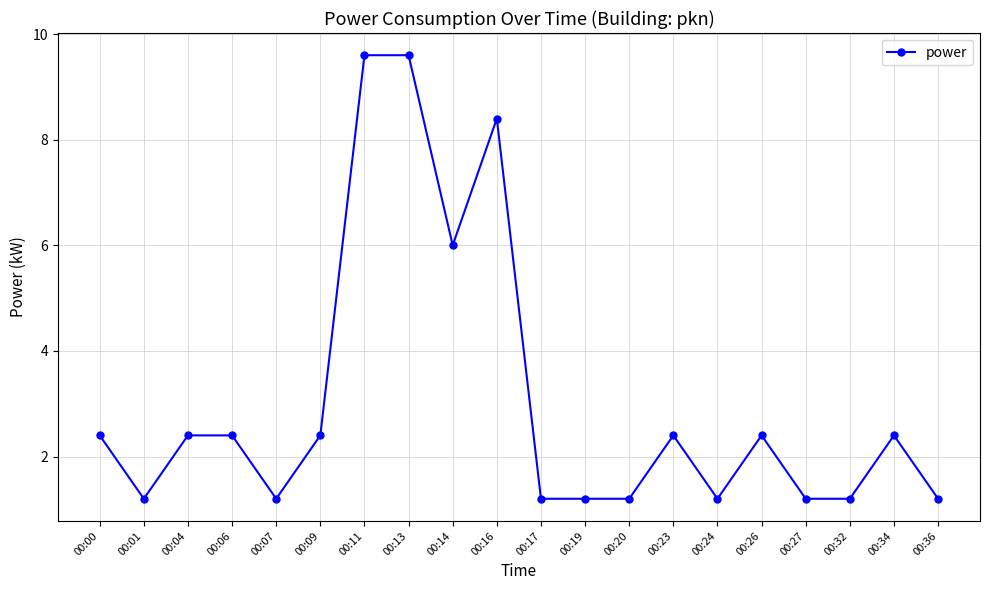

Does the chart have visible grid lines?

Yes